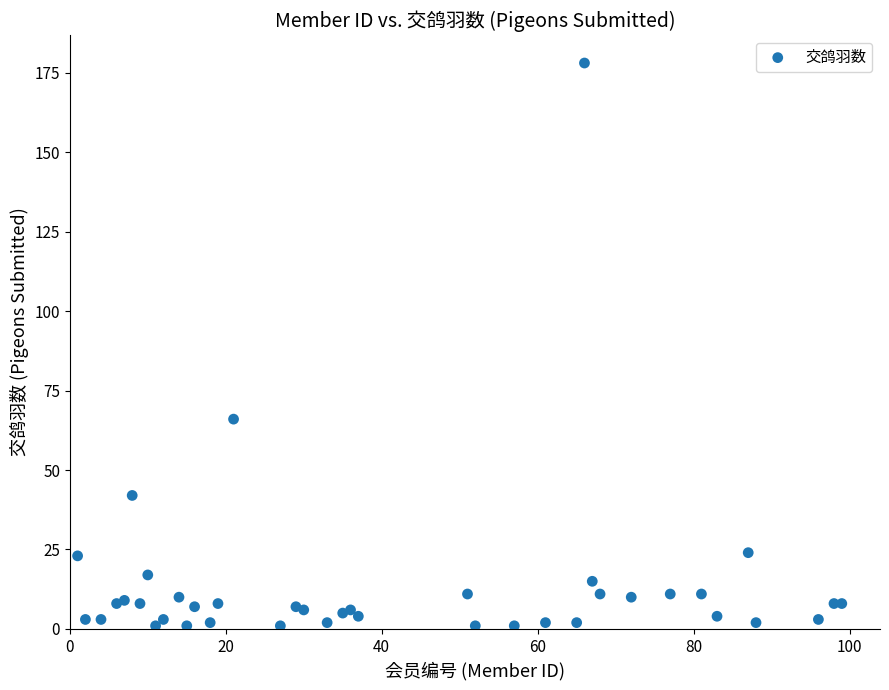

What Y value in the scatter plot is closest to 89?

66